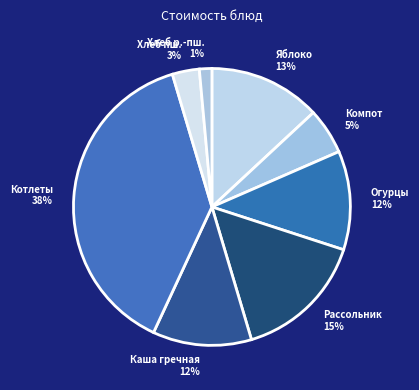

Does any single category account for the majority?

No